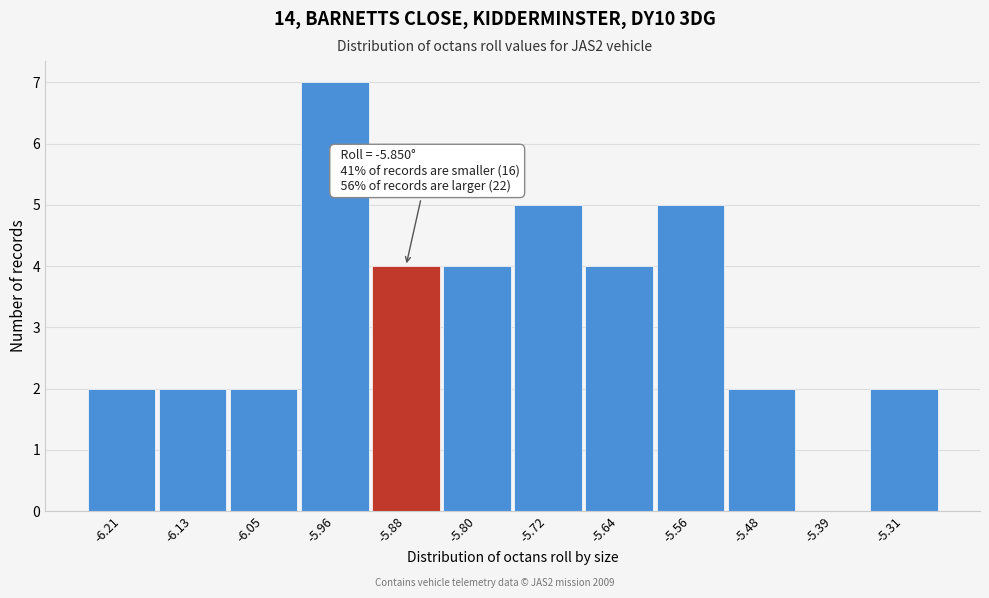

Reading right to left, what are all the values shown in this chart?

-5.31=2	-5.39=0	-5.48=2	-5.56=5	-5.64=4	-5.72=5	-5.80=4	-5.88=4	-5.96=7	-6.05=2	-6.13=2	-6.21=2